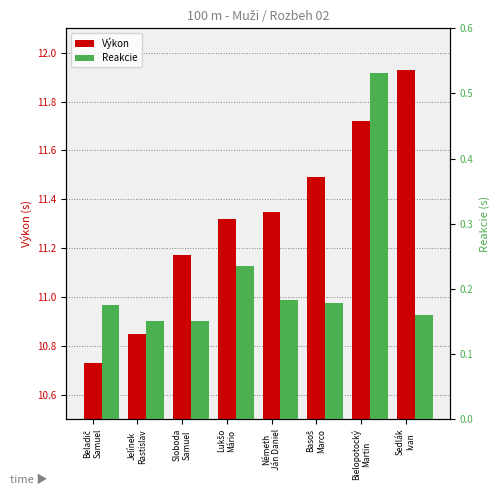

List the series in order of their peak value, lowest first.

Reakcie, Výkon